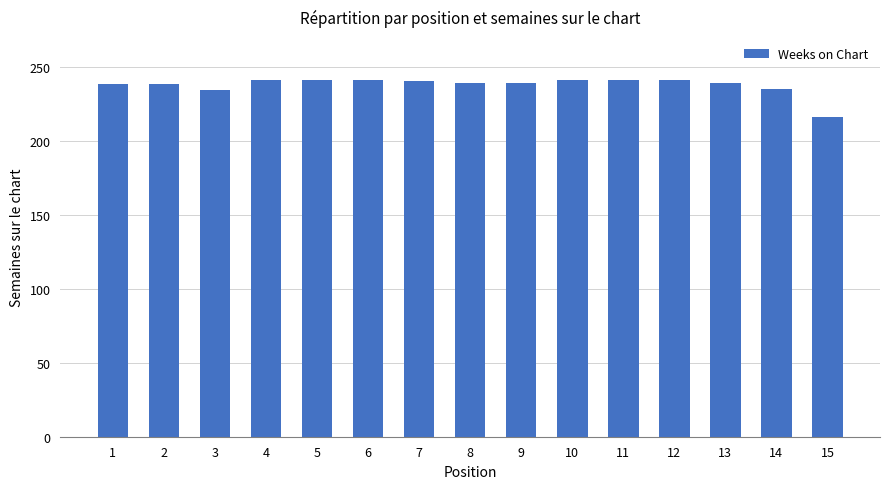

What is the average value?

238